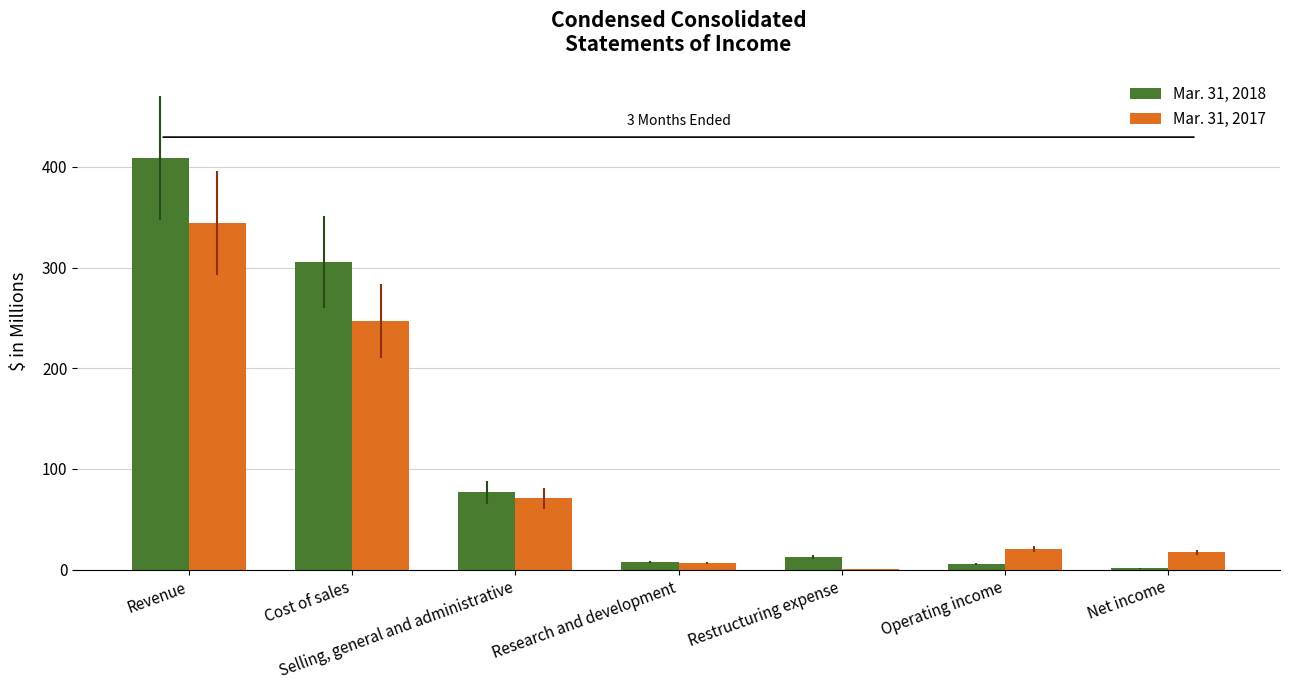

What is the sum of the Mar. 31, 2017 values at Revenue and Restructuring expense?

344.9